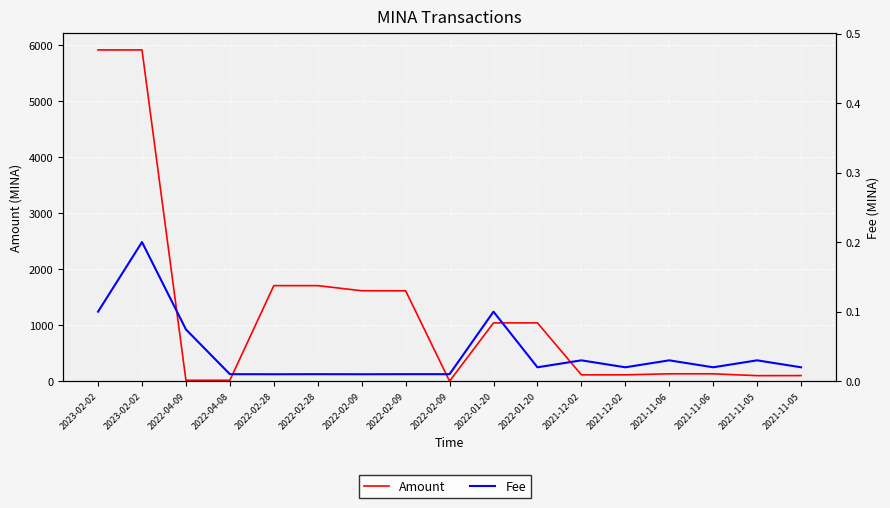

What is the label of the 13th point from the right?

2022-02-28